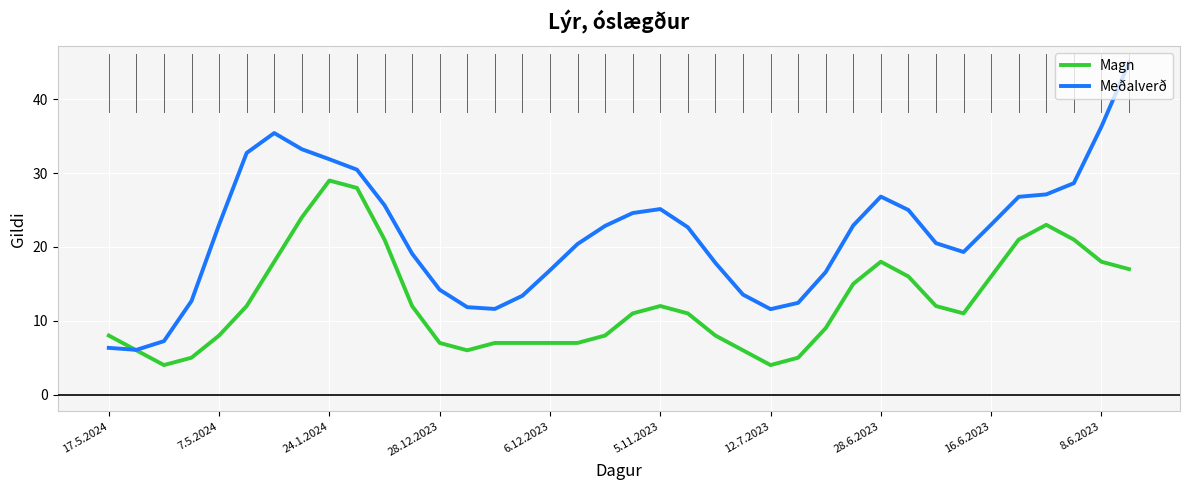

How many intersections are there between Magn and Meðalverð?

1